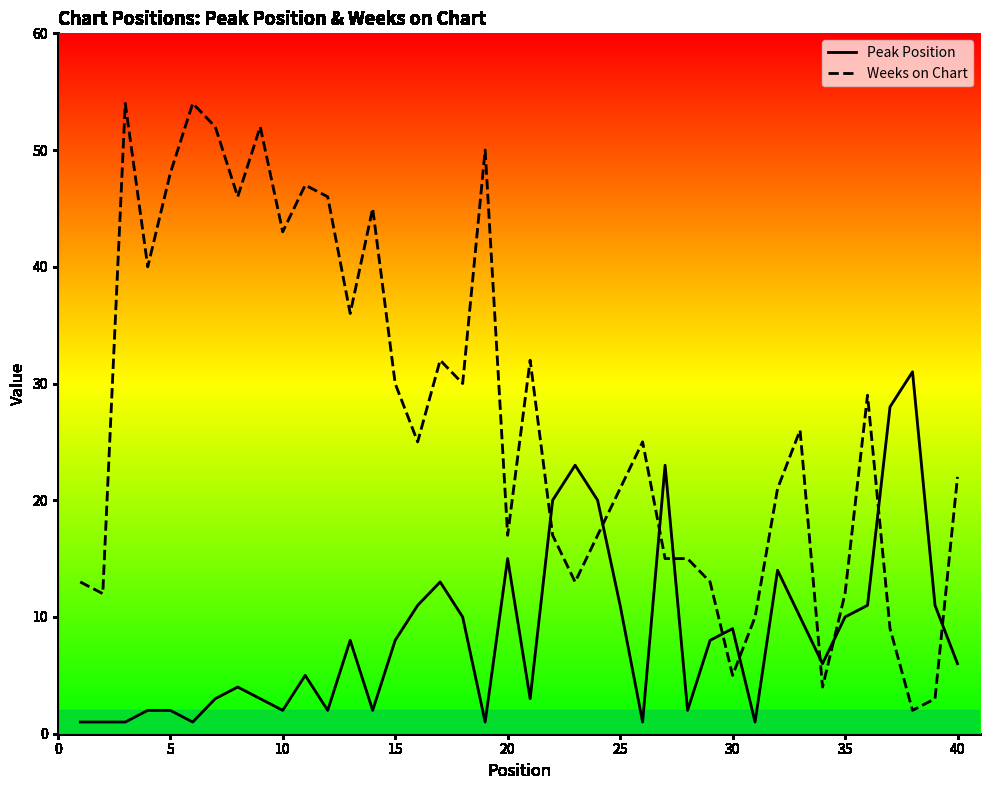

Which series has the largest total across all categories?

Weeks on Chart